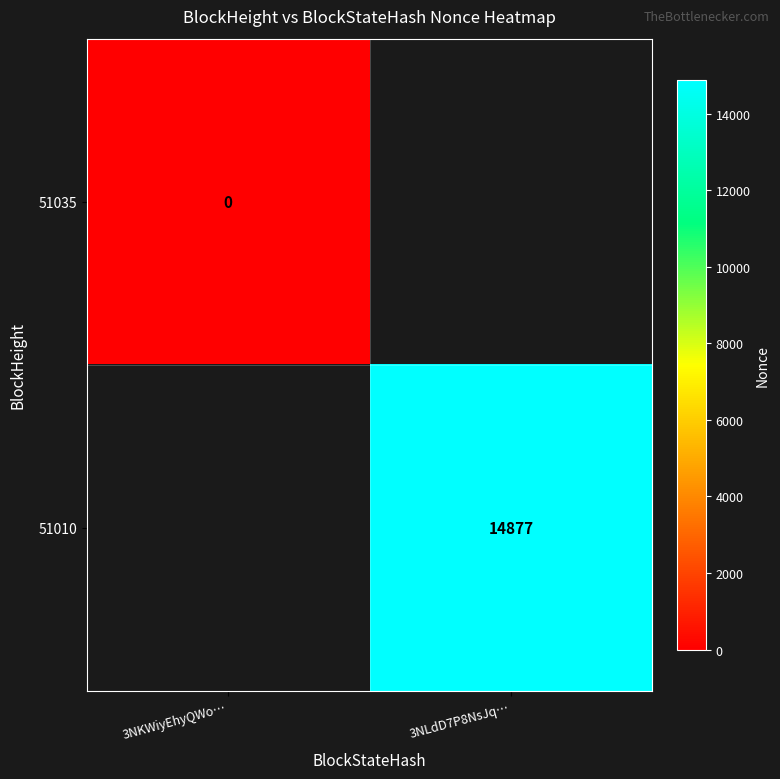

At which category does the chart reach its minimum across all series?

3NLdD7P8NsJq…